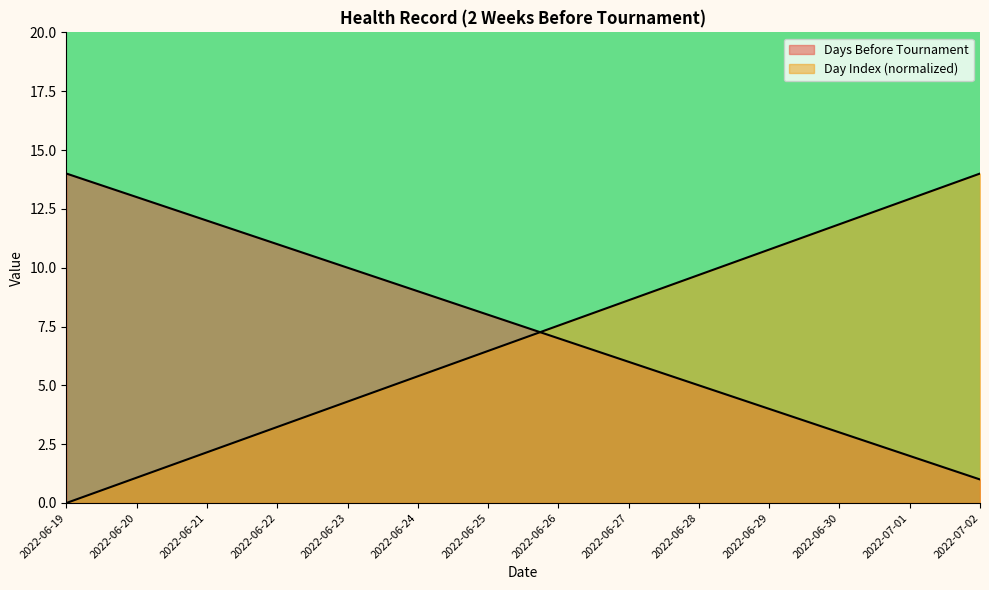

How many positive values does the Day Index series have?

13